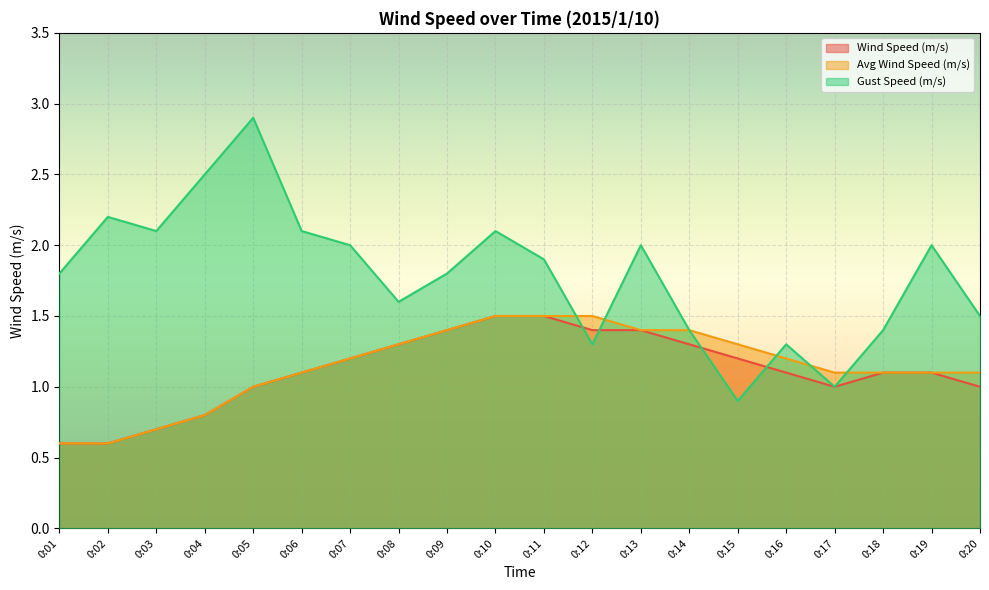

Which category has the highest value in the Avg Wind Speed (m/s) series?

0:10